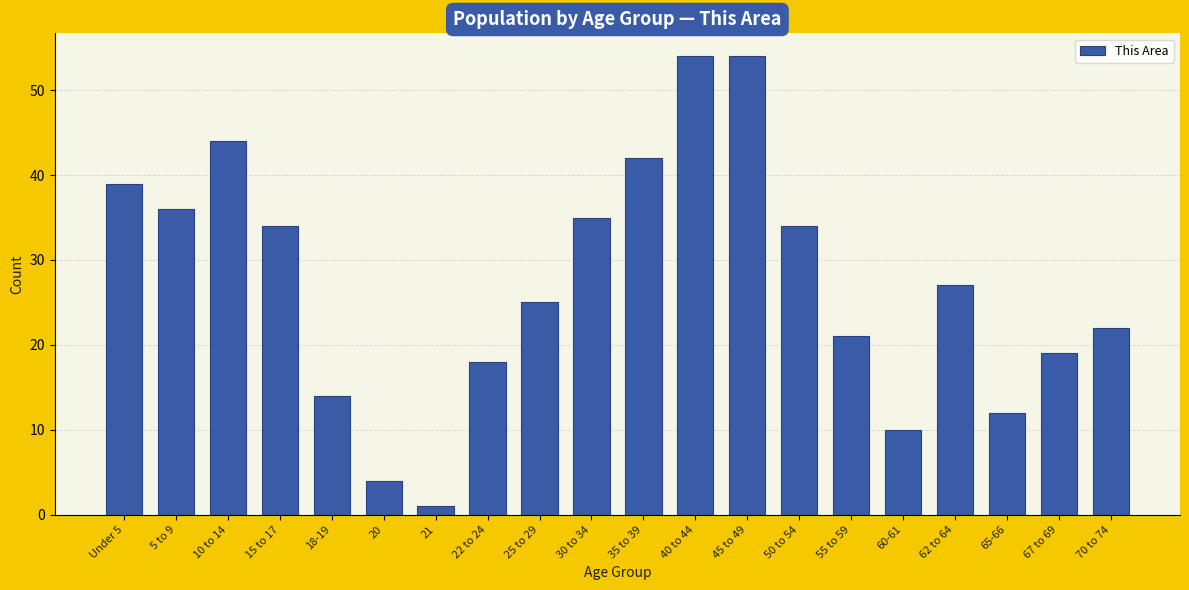

Reading left to right, transcribe all the data shown in this chart.

Under 5=39	5 to 9=36	10 to 14=44	15 to 17=34	18-19=14	20=4	21=1	22 to 24=18	25 to 29=25	30 to 34=35	35 to 39=42	40 to 44=54	45 to 49=54	50 to 54=34	55 to 59=21	60-61=10	62 to 64=27	65-66=12	67 to 69=19	70 to 74=22